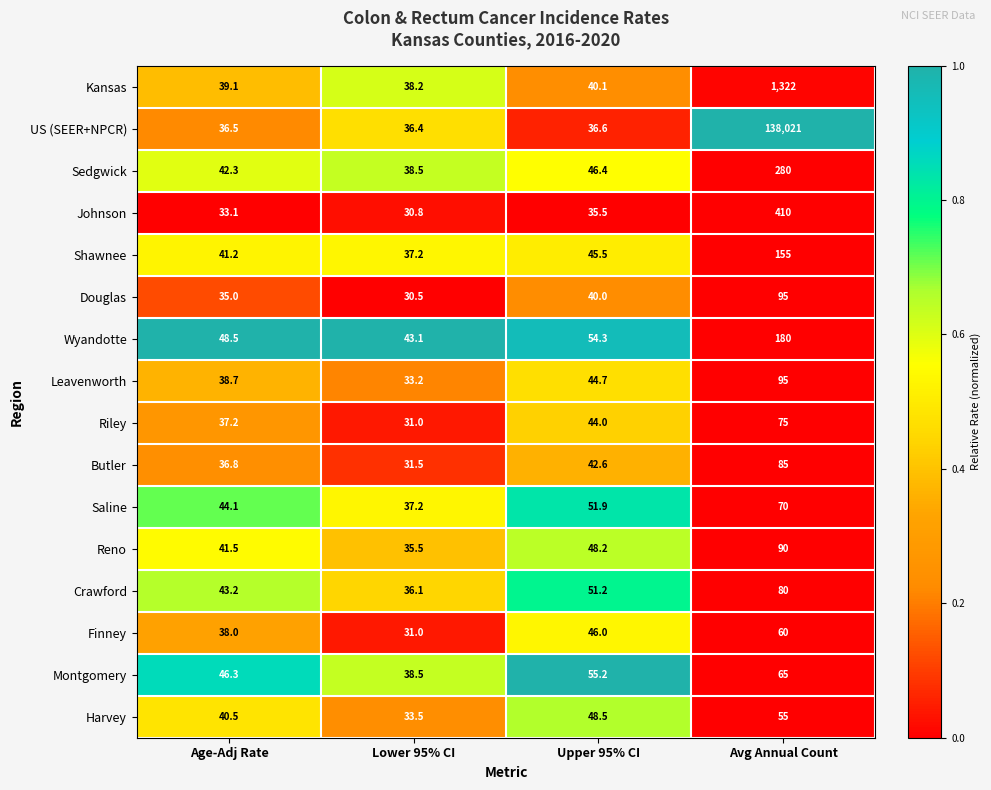

The value of Montgomery at Age-Adj Rate is 46.3. True or false?

True